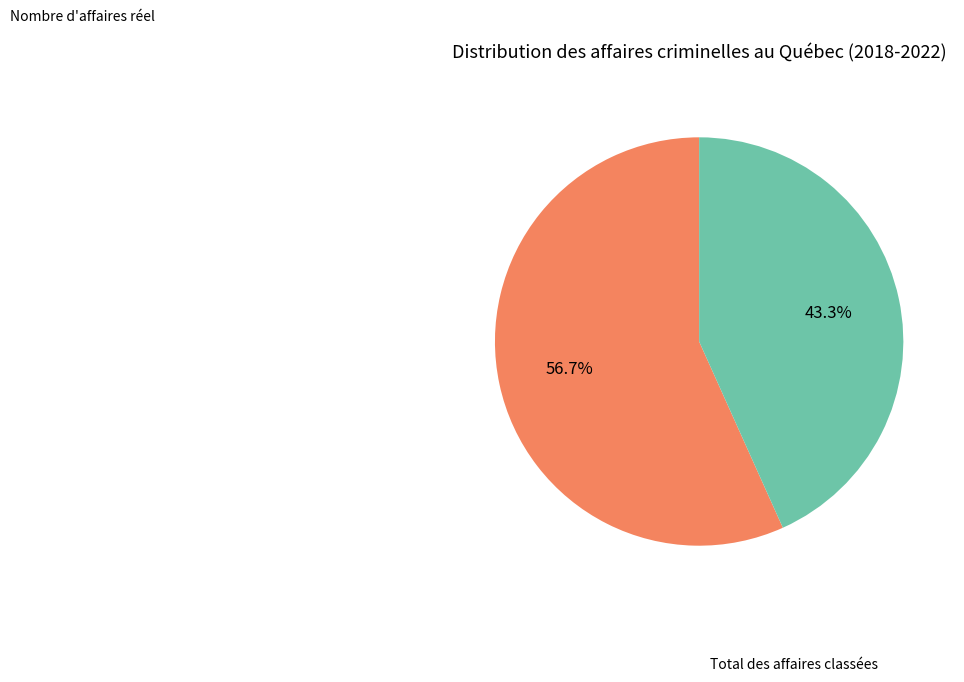

Is there a majority slice in this chart?

Yes